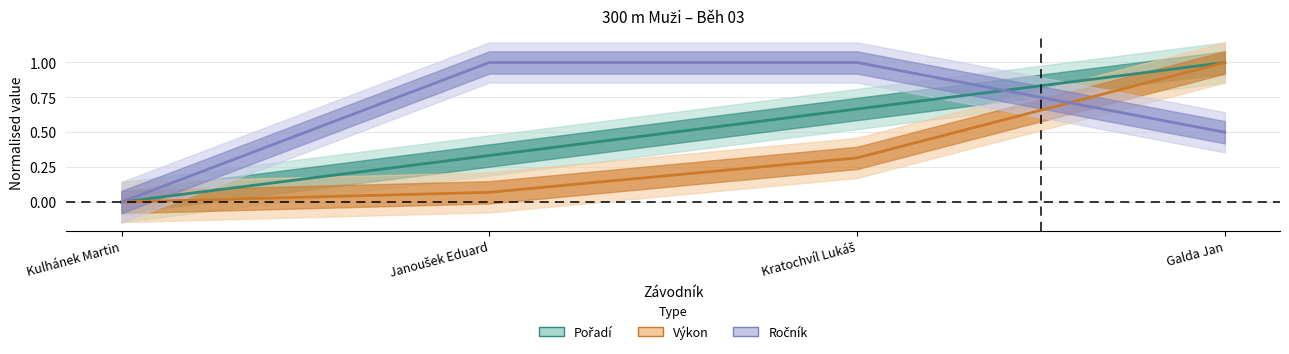

What value does the Výkon series have at Kratochvíl Lukáš?

0.3